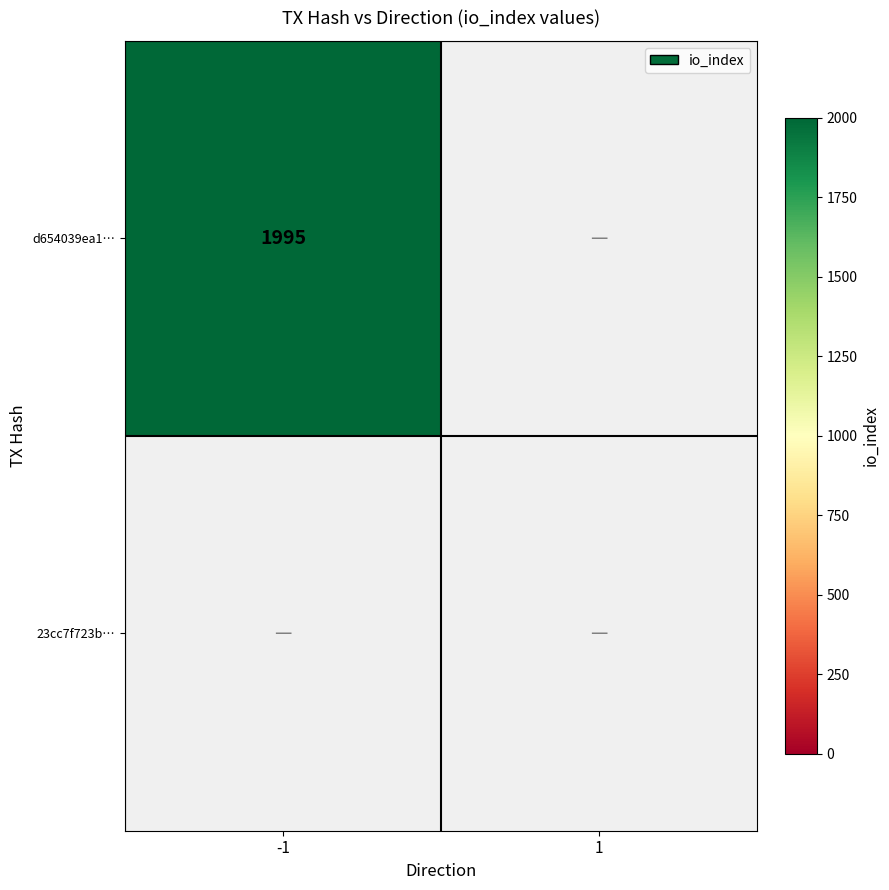

True or false: d654039ea1248468da051c83b0c0ff88ce978c5 has a value of 0 at 1.

True